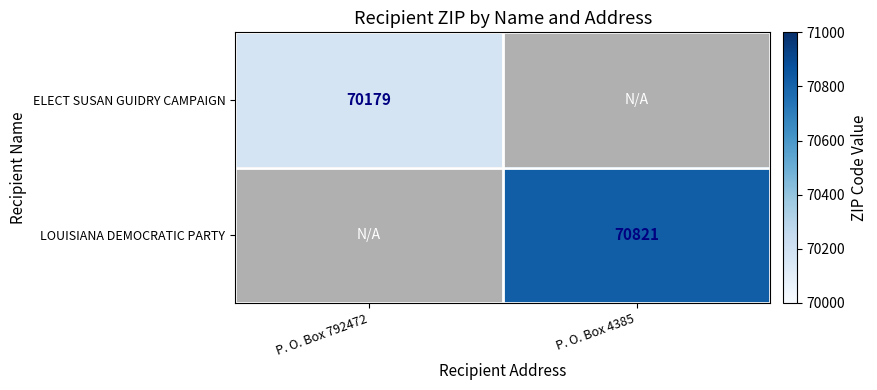

The value of ELECT SUSAN GUIDRY CAMPAIGN at P. O. Box 792472 is 70179. True or false?

True